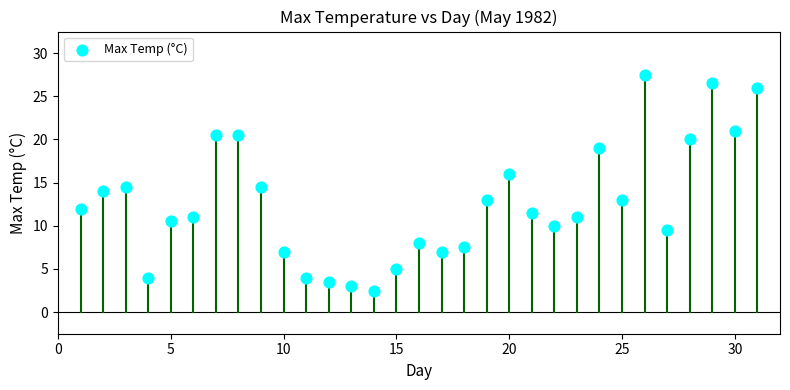

What is the range of Y values (max minus min)?

25.0